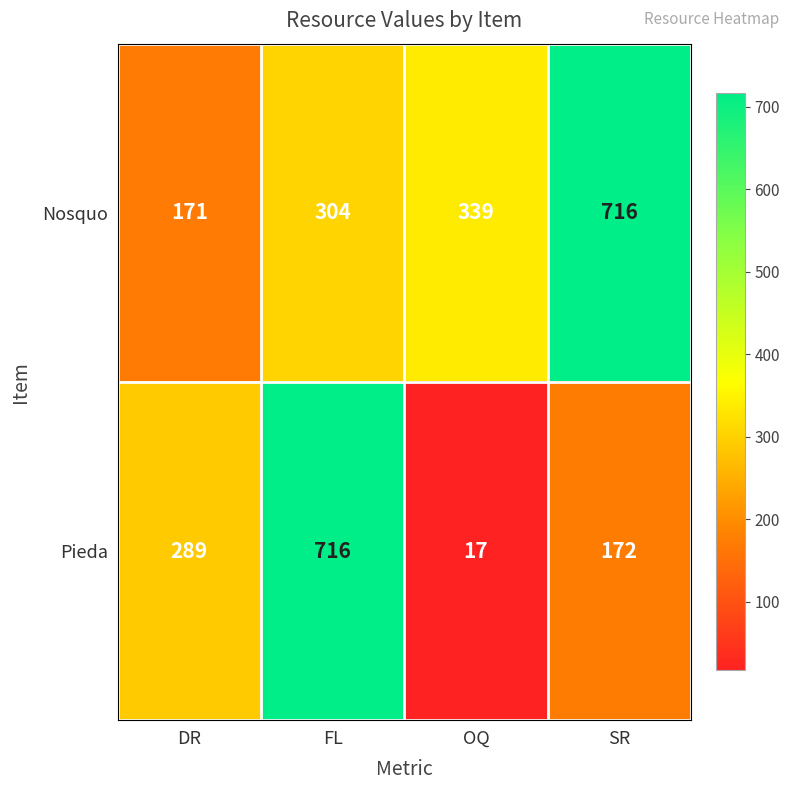

At which label does Pieda reach its minimum?

OQ